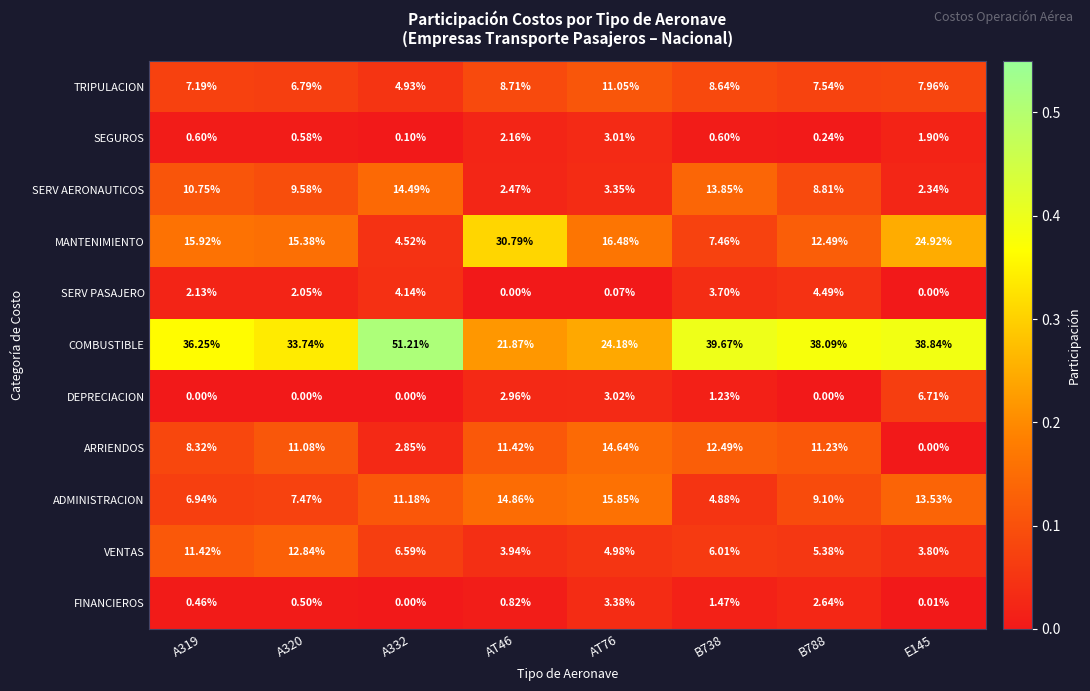

List the series in order of their peak value, highest first.

COMBUSTIBLE, MANTENIMIENTO, ADMINISTRACION, ARRIENDOS, SERV AERONAUTICOS, VENTAS, TRIPULACION, DEPRECIACION, SERV PASAJERO, FINANCIEROS, SEGUROS